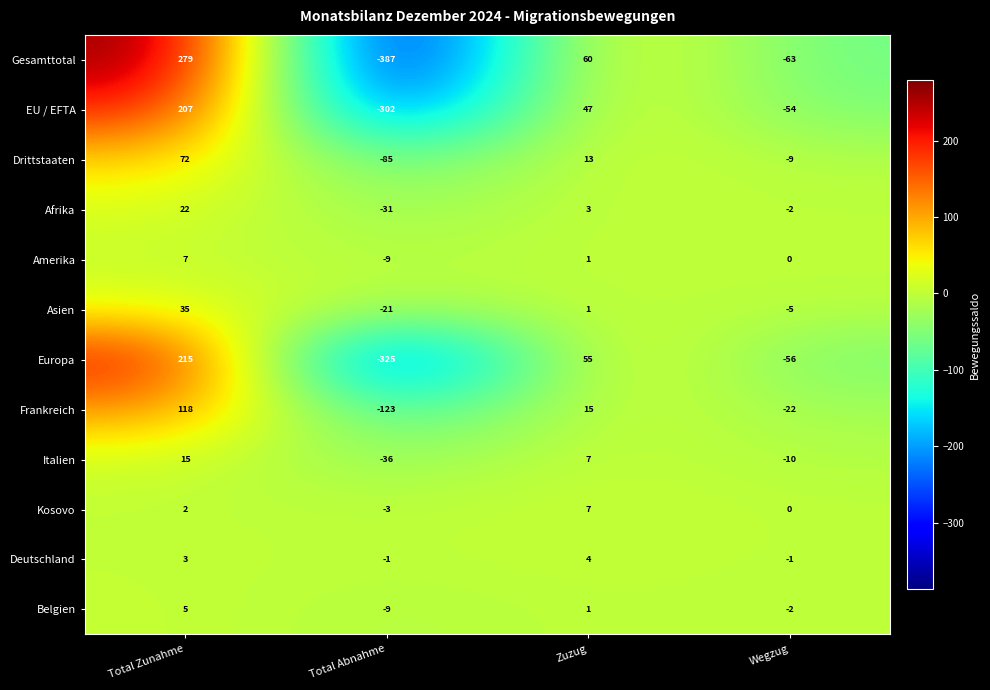

Read the Asien value at Total Abnahme.

-21